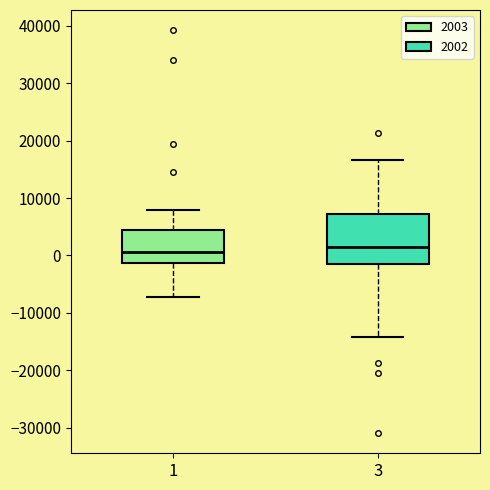

Which box is the tallest, from its lower edge to its upper edge?

3